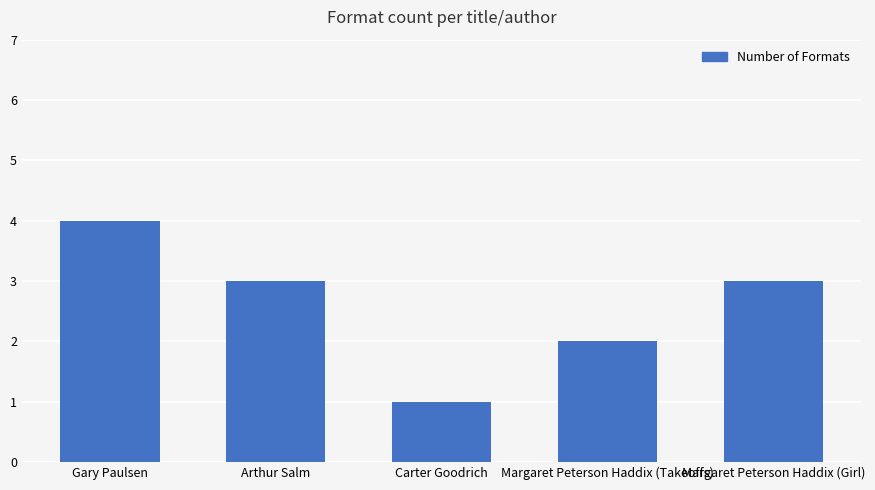

The value at Carter Goodrich is 1. True or false?

True